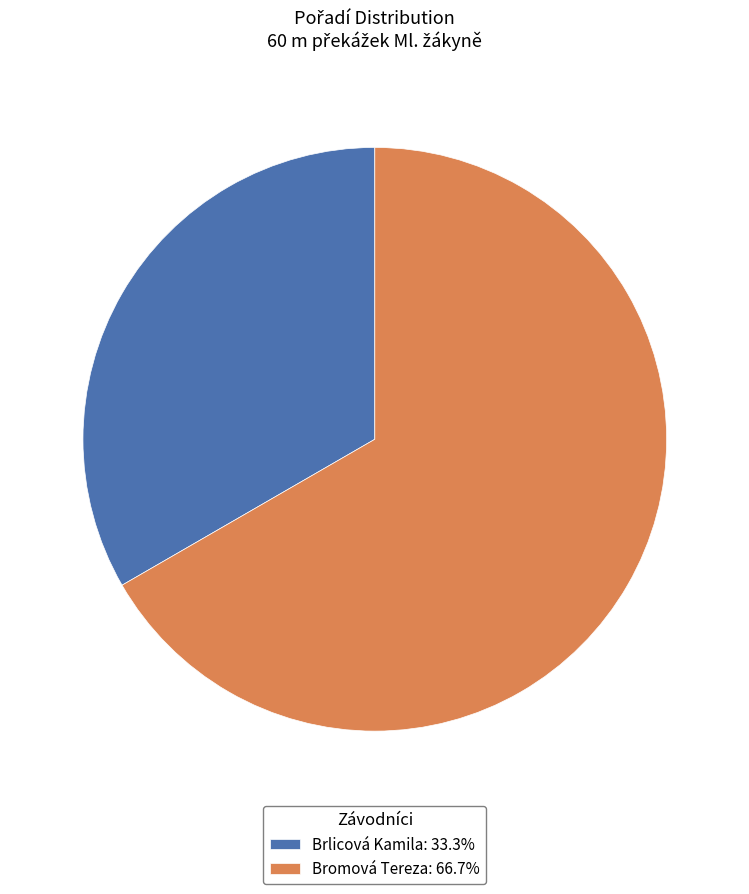

What is the ratio of the value at Brlicová Kamila: 33.3% to the value at Bromová Tereza: 66.7%?

0.5